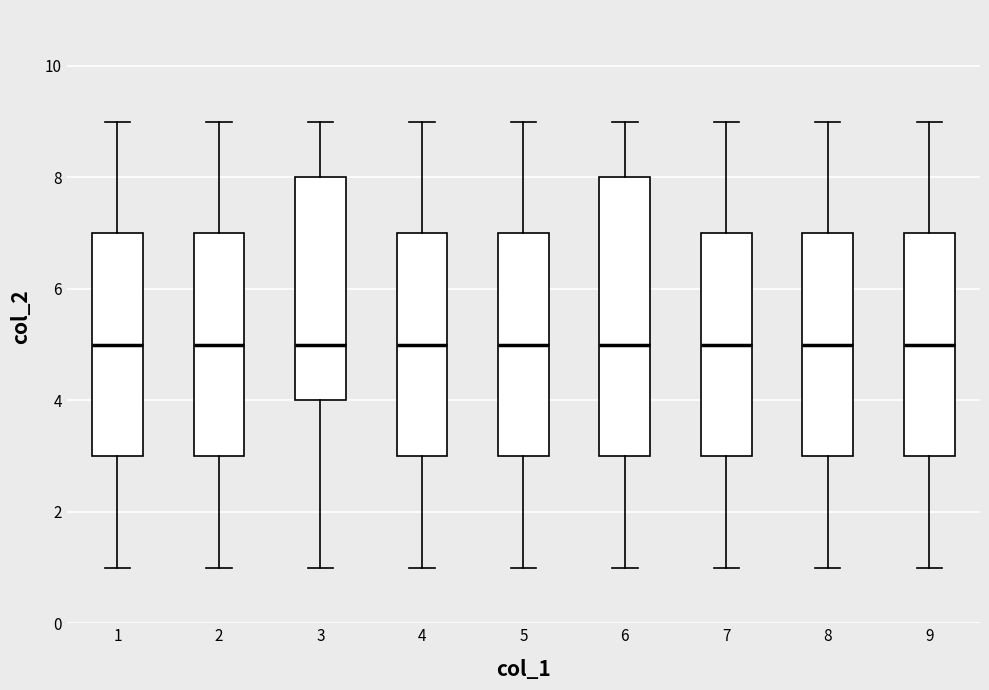

Reading left to right, read every box against the y-axis: the position of its median line, the range the box covers, and the ends of its whiskers. The values are not printed on the chart, so give them approximately, as read against the axis.

1: median 5, box 3 to 7, whiskers 1 to 9
2: median 5, box 3 to 7, whiskers 1 to 9
3: median 5, box 4 to 8, whiskers 1 to 9
4: median 5, box 3 to 7, whiskers 1 to 9
5: median 5, box 3 to 7, whiskers 1 to 9
6: median 5, box 3 to 8, whiskers 1 to 9
7: median 5, box 3 to 7, whiskers 1 to 9
8: median 5, box 3 to 7, whiskers 1 to 9
9: median 5, box 3 to 7, whiskers 1 to 9